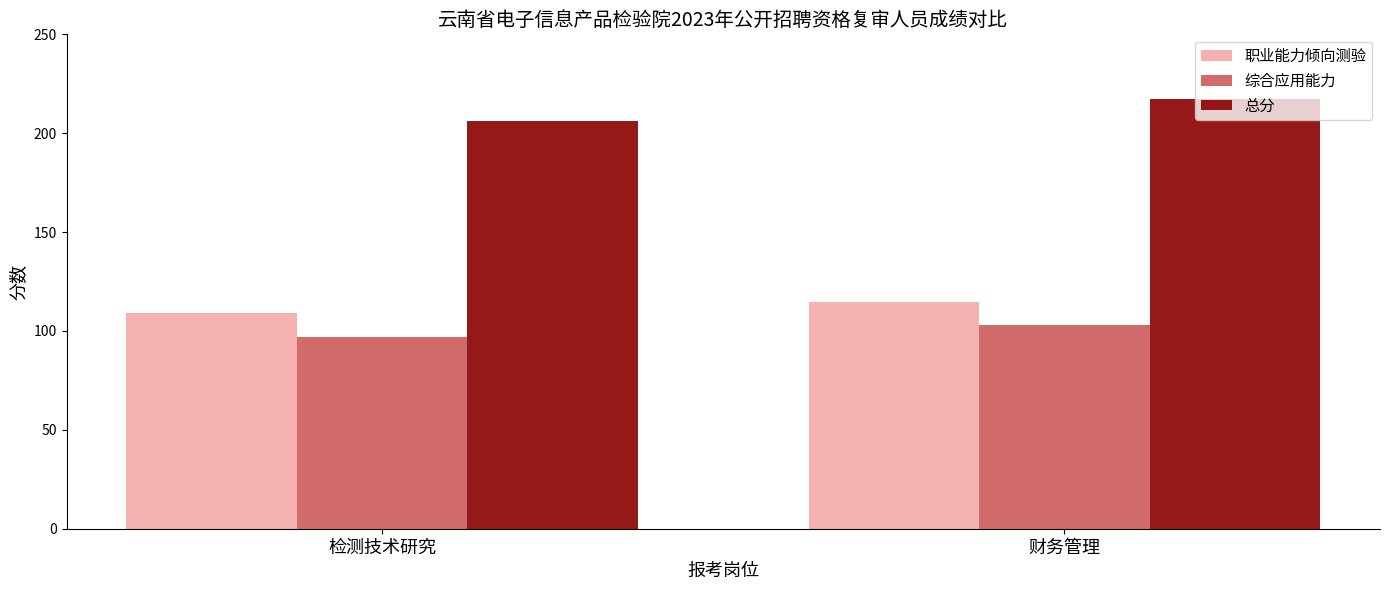

Rank the categories by 职业能力倾向测验 value from highest to lowest.

财务管理, 检测技术研究